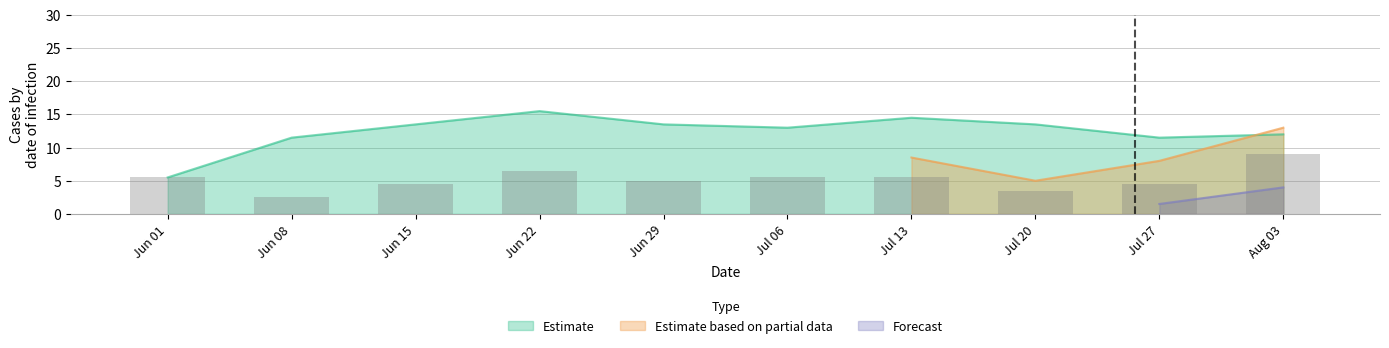

The Estimate series shows 8.0 at Jun 01. True or false?

False